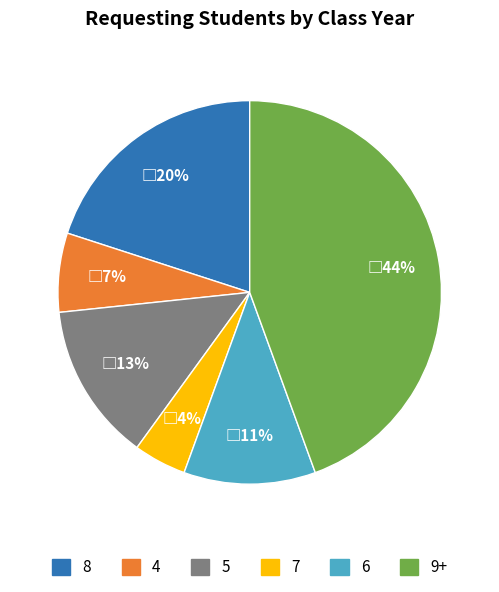

Is there any slice that represents more than half of the pie?

No